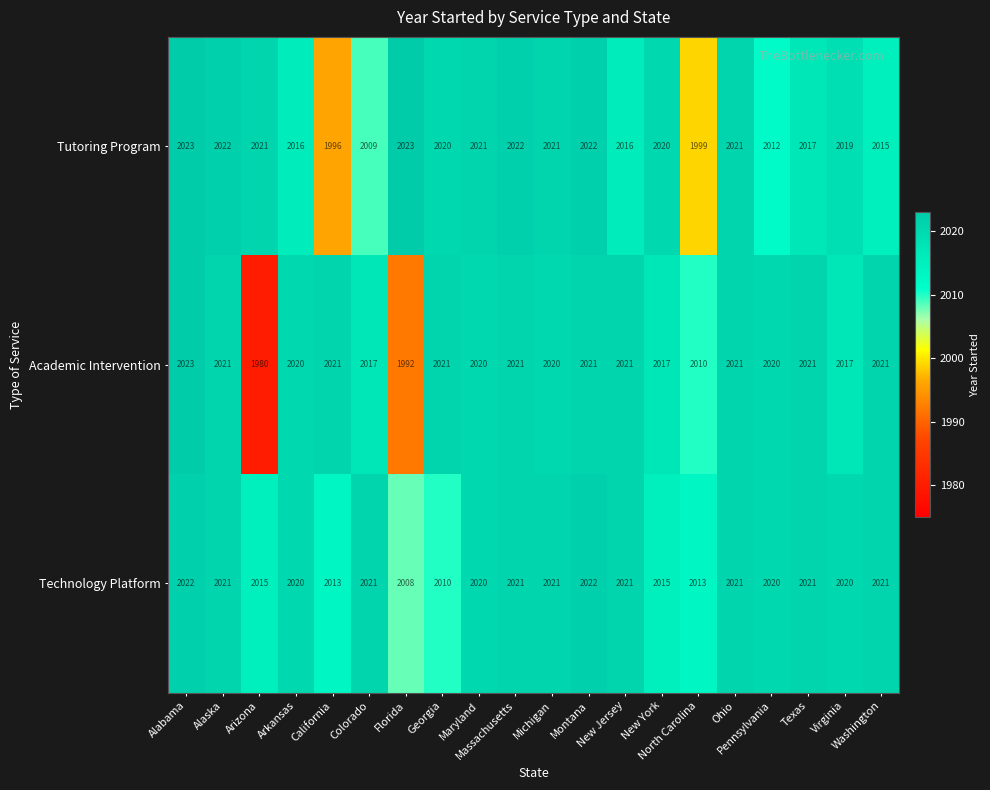

What is the smallest value displayed?

1980